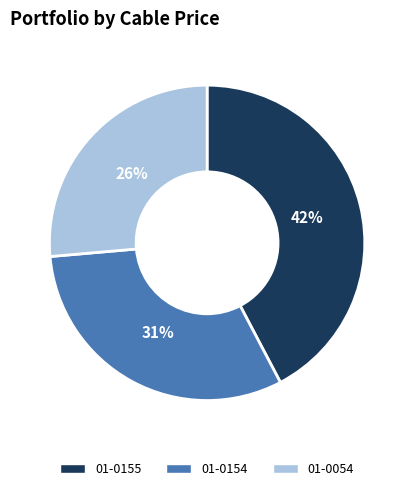

What is the smallest slice in the pie chart?

01-0054